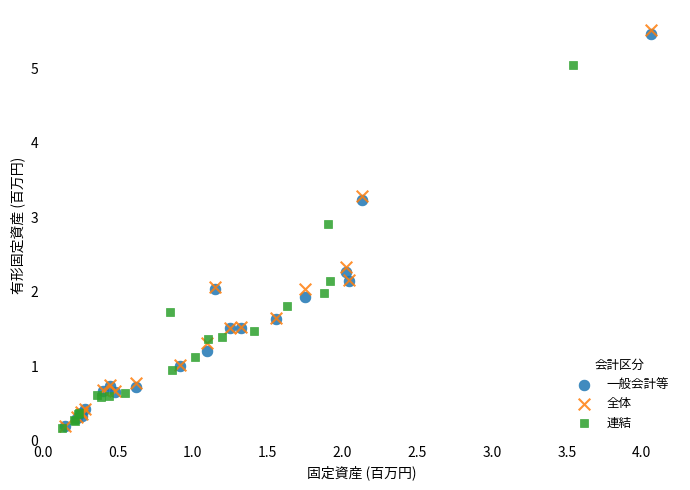

Which series has the widest spread of Y values?

全体